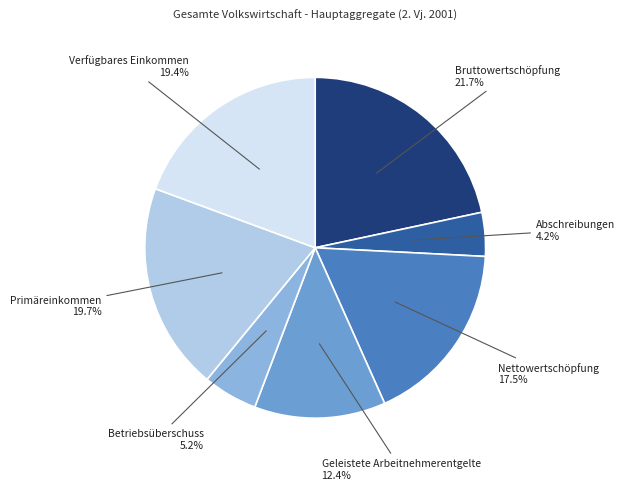

What percentage is NOT represented by Verfügbares Einkommen?

80.6%